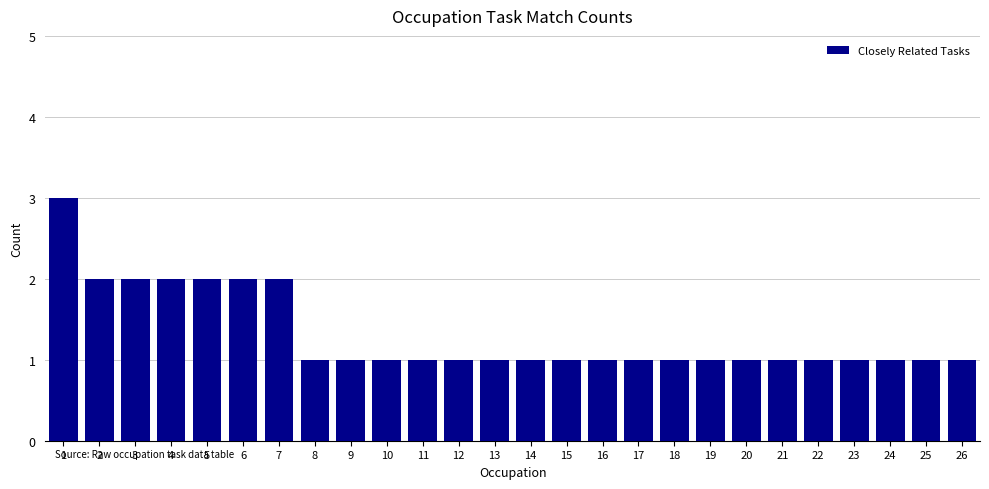

Reading left to right, list all the values displayed in this chart.

1=3	2=2	3=2	4=2	5=2	6=2	7=2	8=1	9=1	10=1	11=1	12=1	13=1	14=1	15=1	16=1	17=1	18=1	19=1	20=1	21=1	22=1	23=1	24=1	25=1	26=1